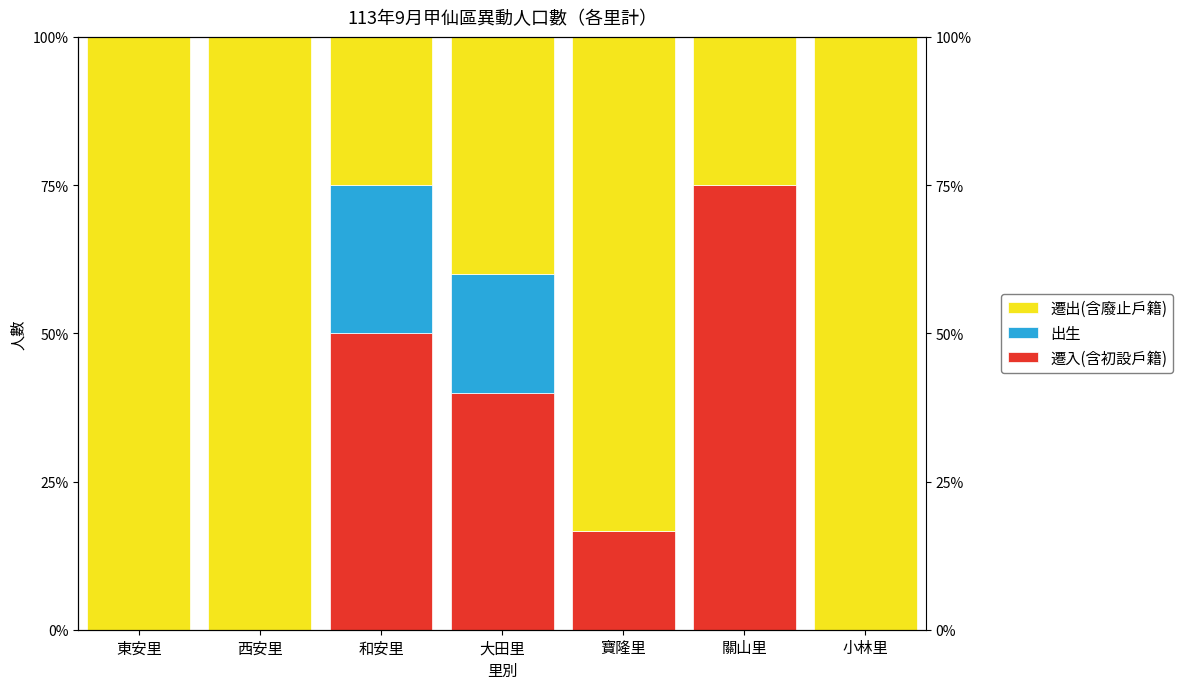

What is the label of the 7th bar from the right?

東安里